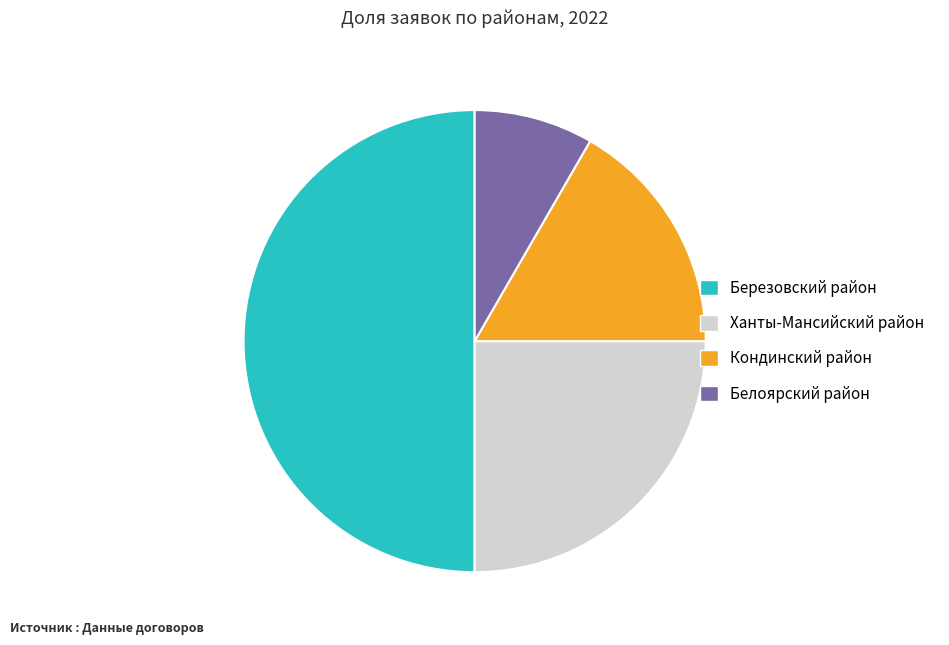

Does Кондинский район account for over 50% of the chart?

No